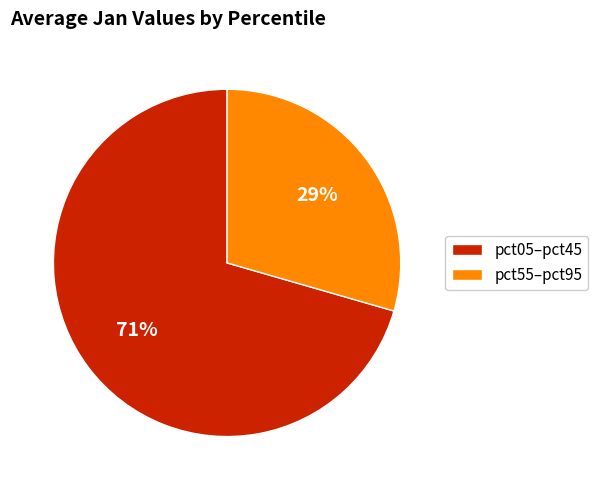

What is the smallest slice in the pie chart?

pct55–pct95